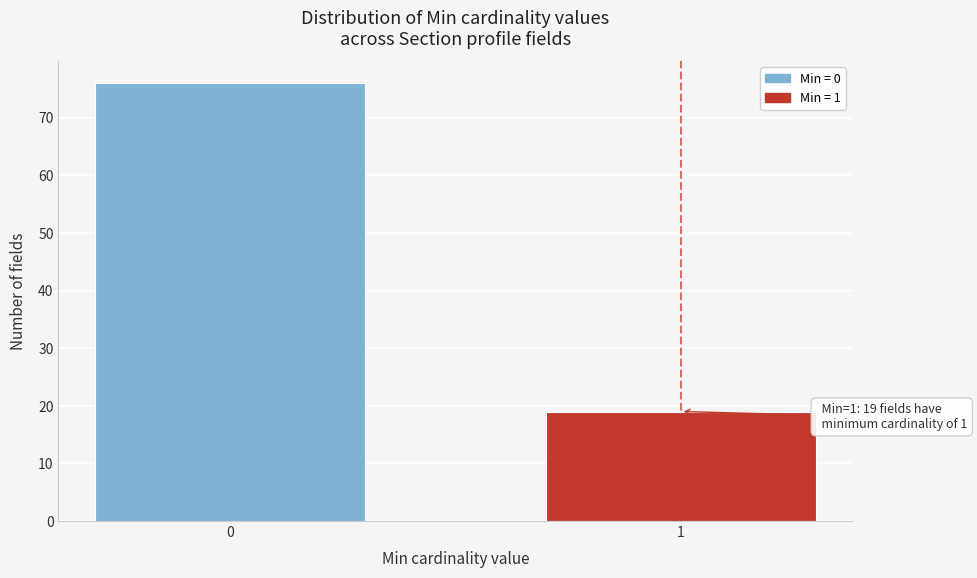

Reading right to left, transcribe all the data shown in this chart.

19	76